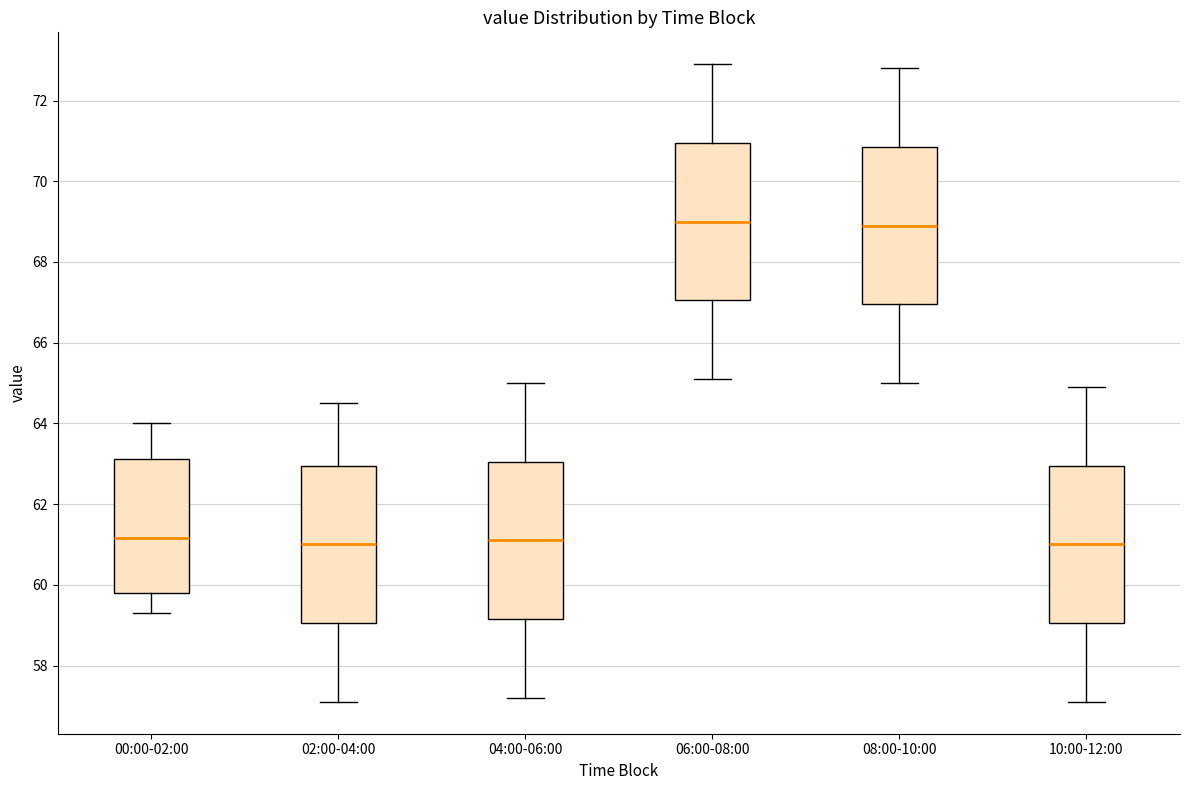

Where does the lower whisker of the box for 10:00-12:00 end on the y-axis? The values are not printed on the chart, so give them approximately, as read against the axis.

57.2